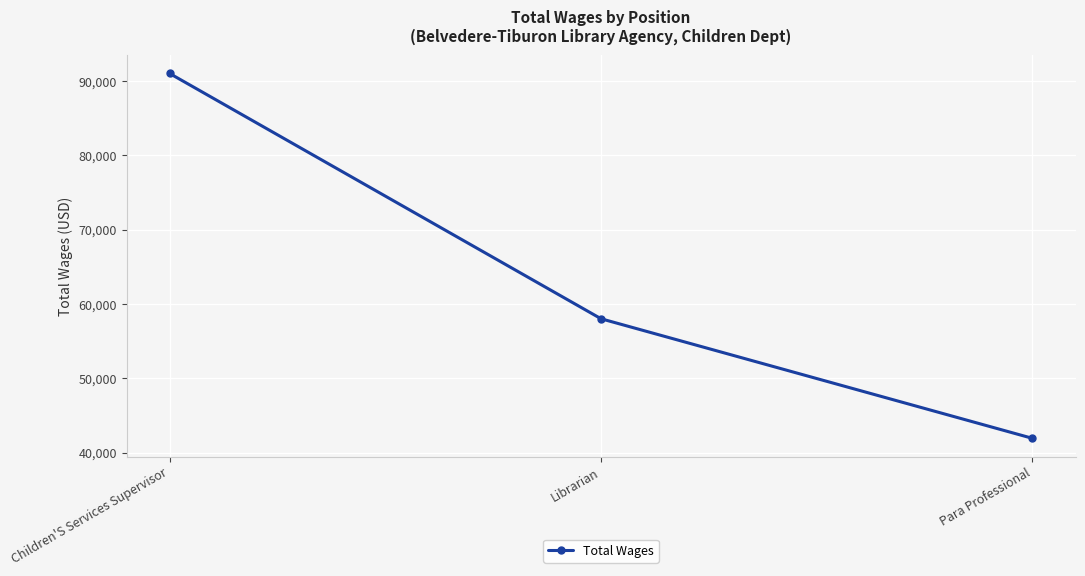

Reading left to right, list all the values displayed in this chart.

Children'S Services Supervisor=91038	Librarian=58018	Para Professional=41921